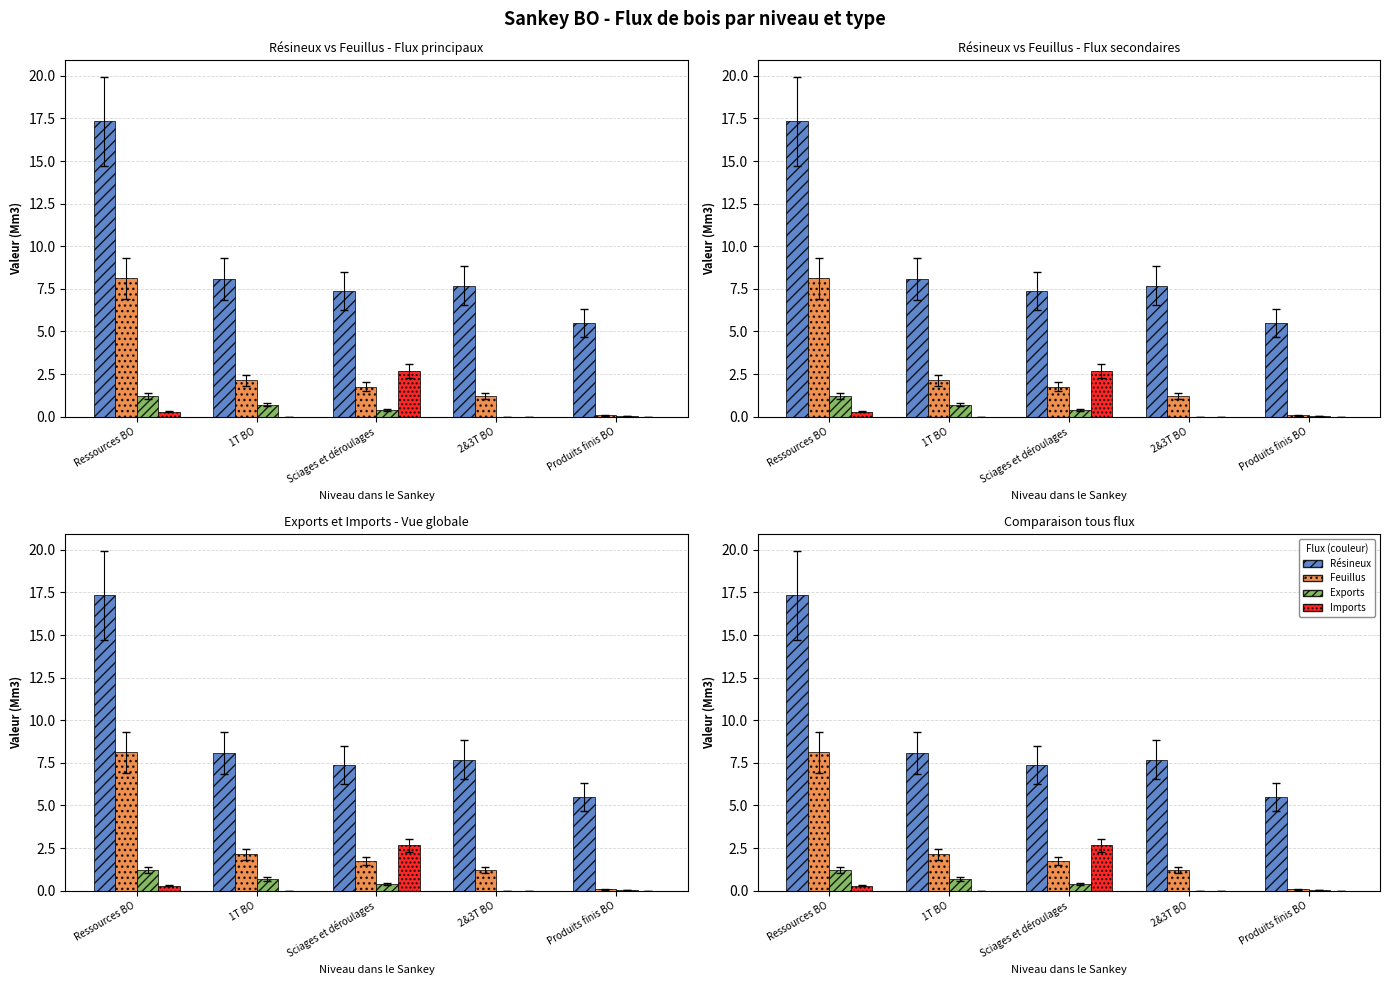

Which series has the largest total across all categories?

Résineux